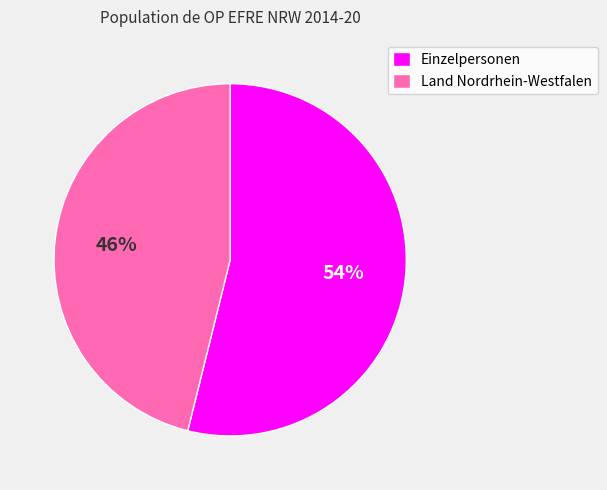

Does Land Nordrhein-Westfalen account for over 50% of the chart?

No